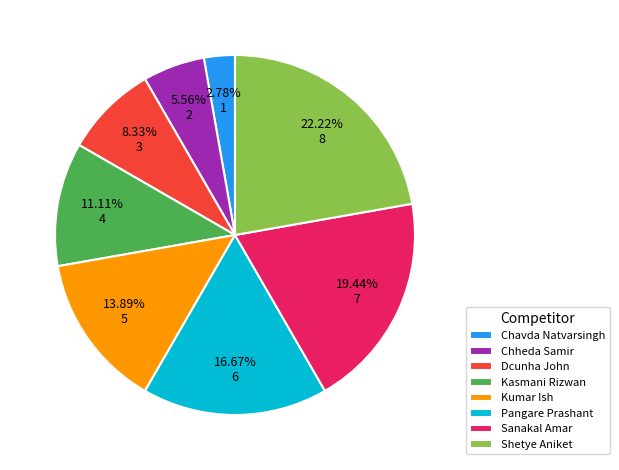

Between Kasmani Rizwan and Chavda Natvarsingh, which is larger?

Kasmani Rizwan